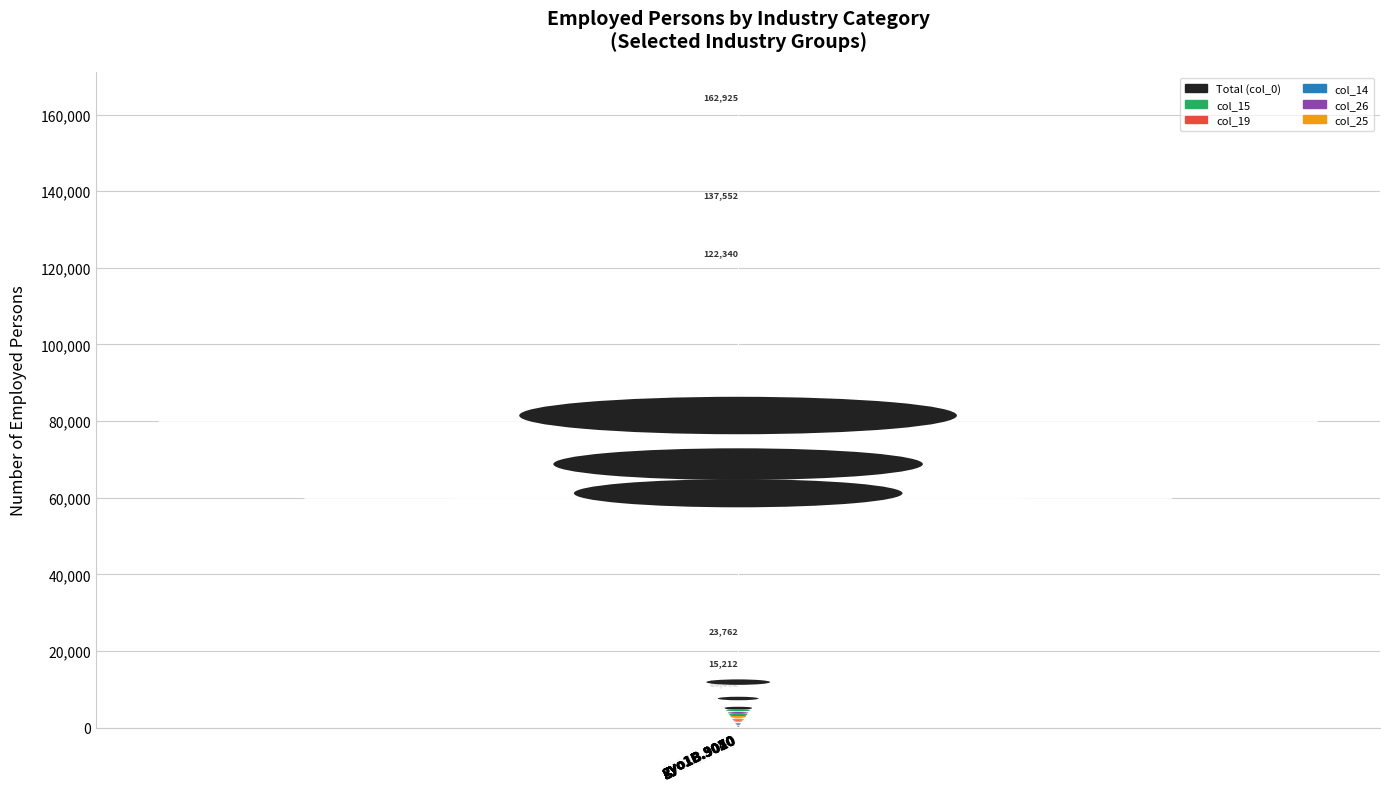

Which series has the largest total across all categories?

Total (col_0)